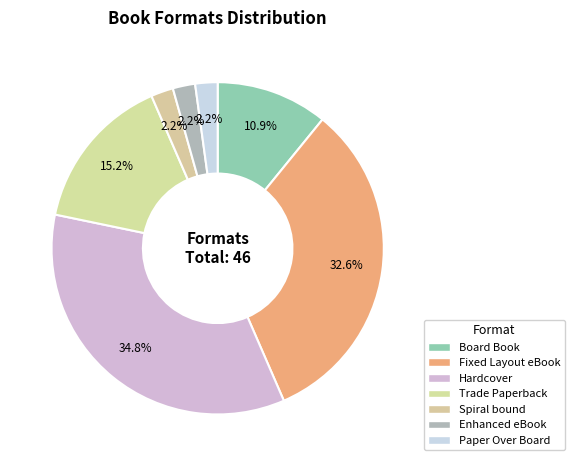

How many slices are in this pie chart?

7